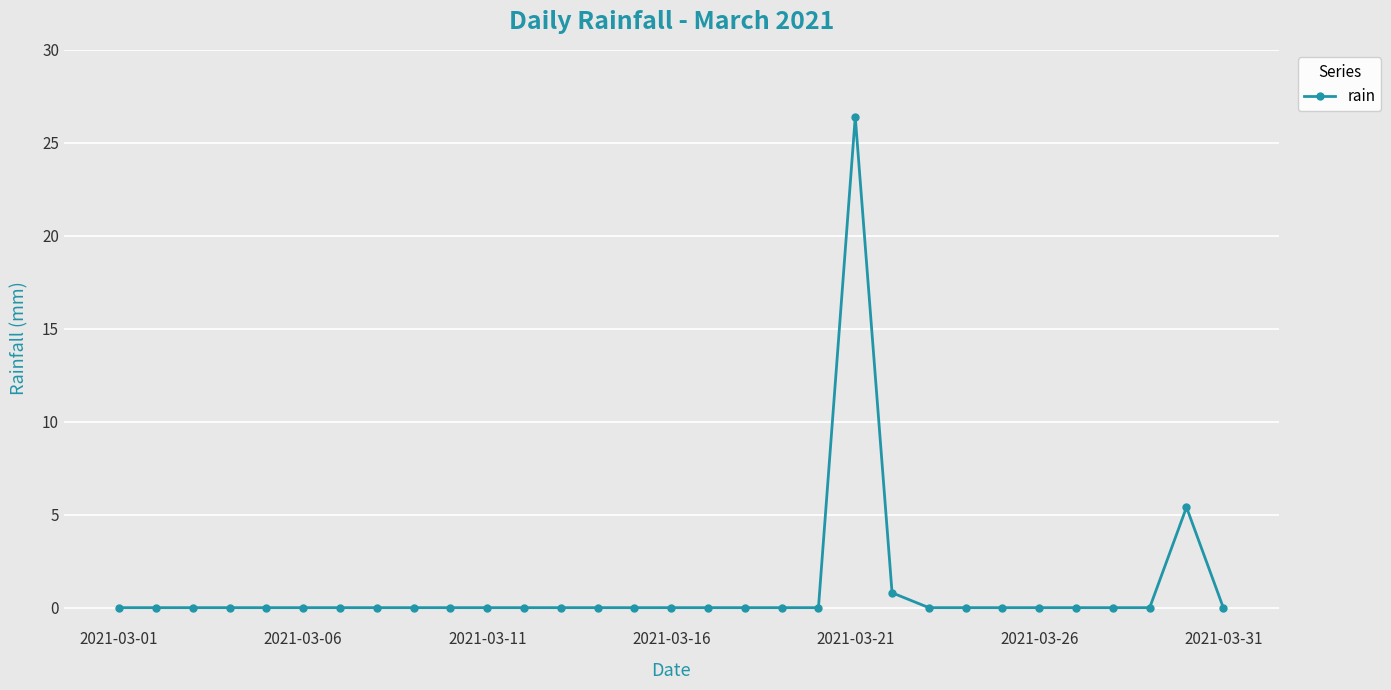

True or false: the data has more than 1 interior local peaks.

True